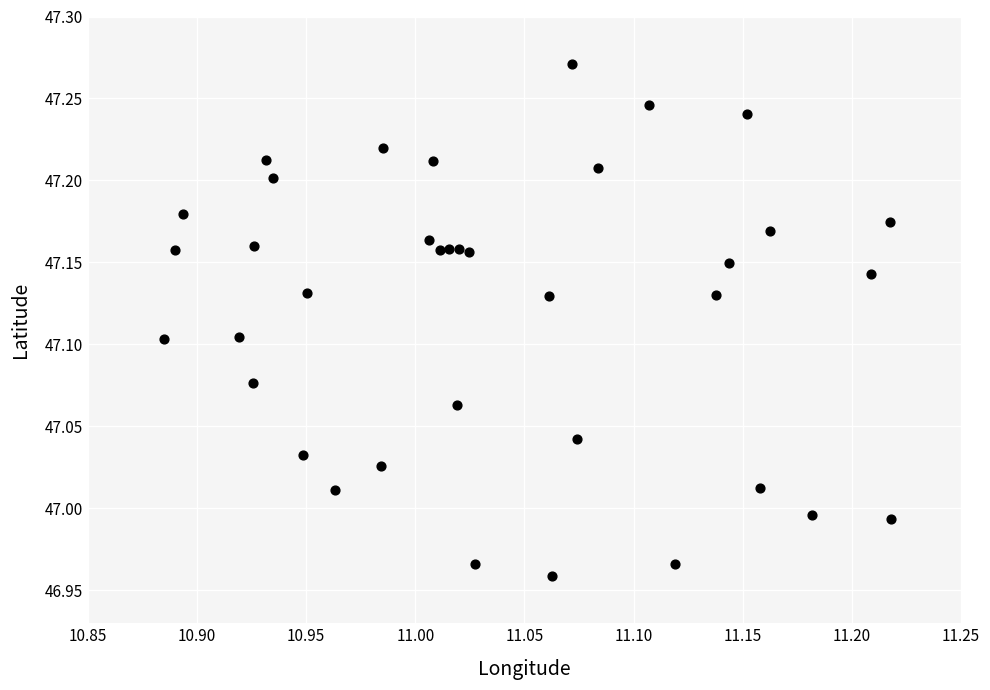

What is the range of X values (max minus min)?

0.3